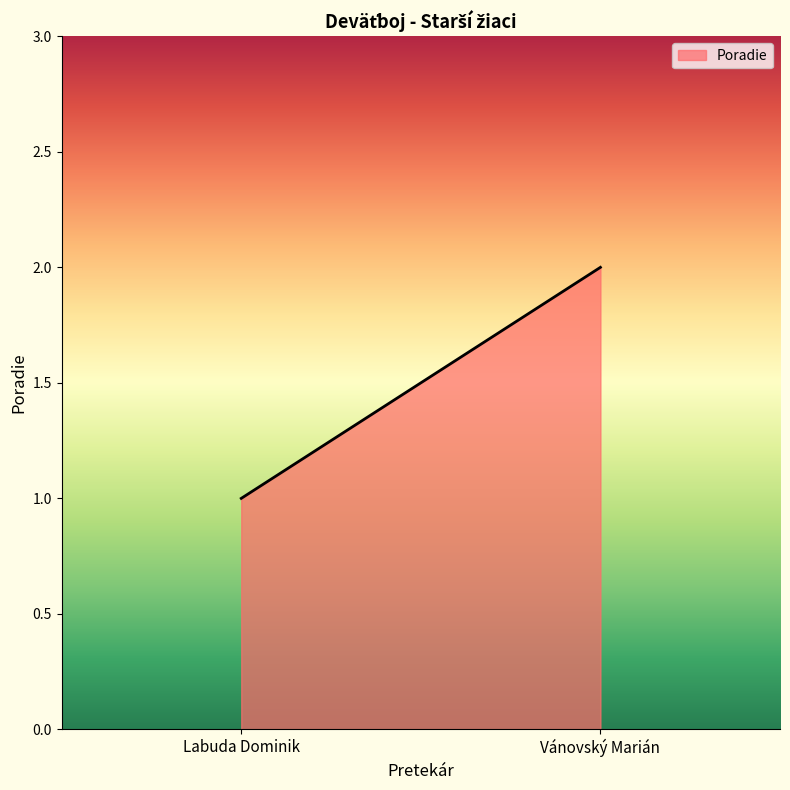

At which category does the chart reach its peak across all series?

Vánovský Marián